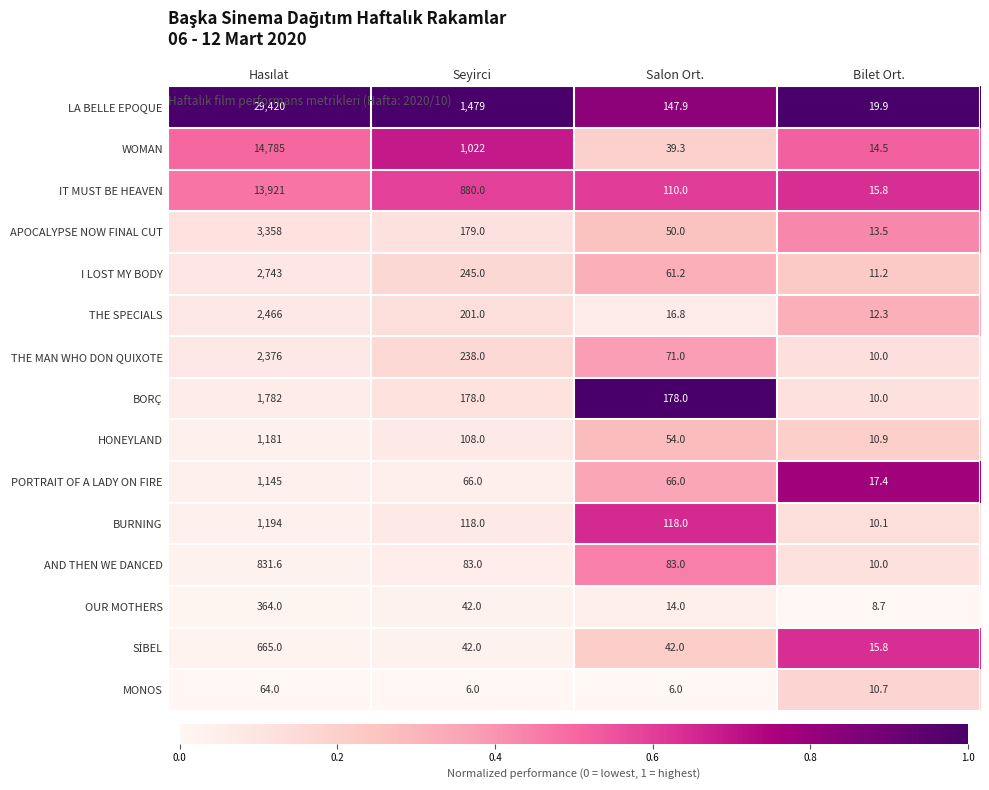

What is the minimum value shown in the chart?

6.0